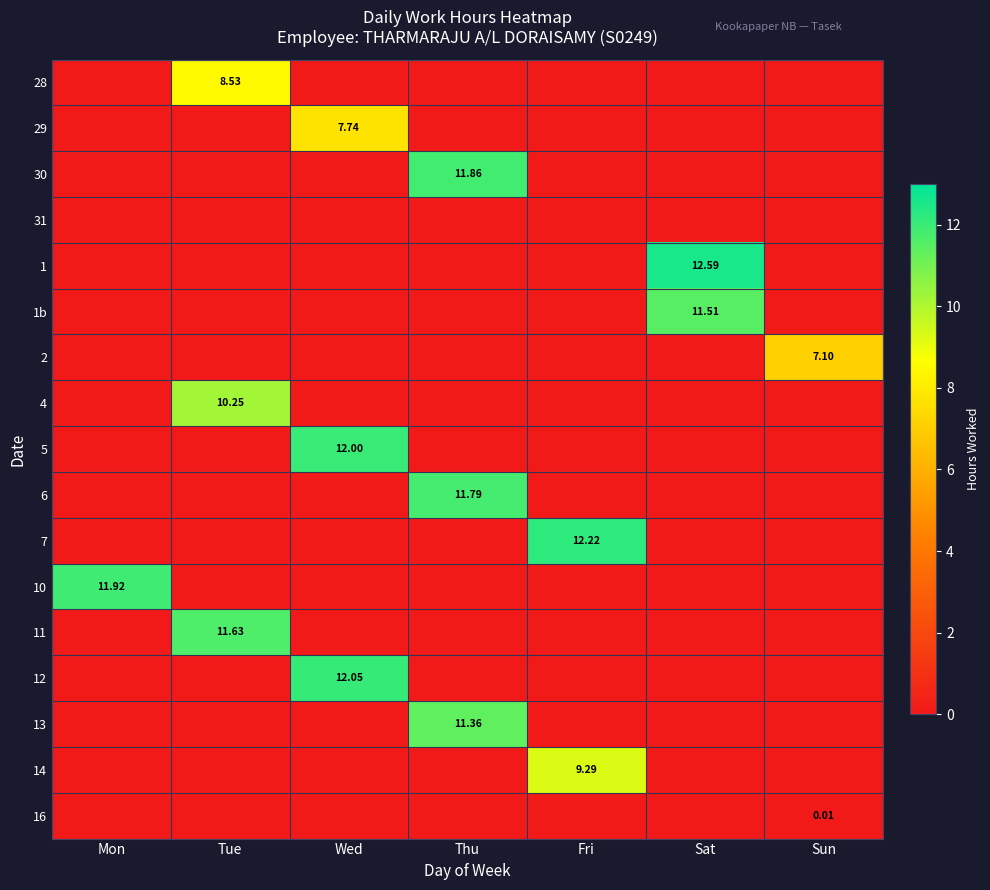

Between Fri and Sat, which is larger?

Fri